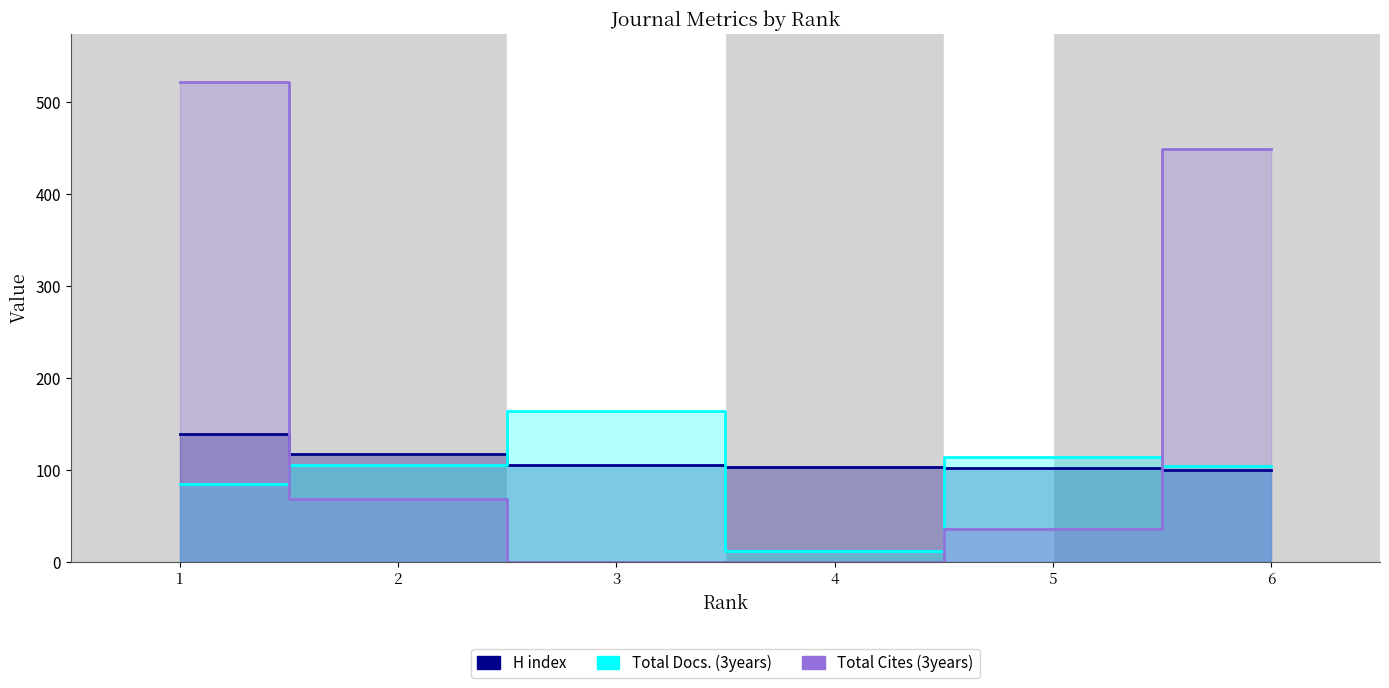

What is the average value of the Total Docs. (3years) series?

97